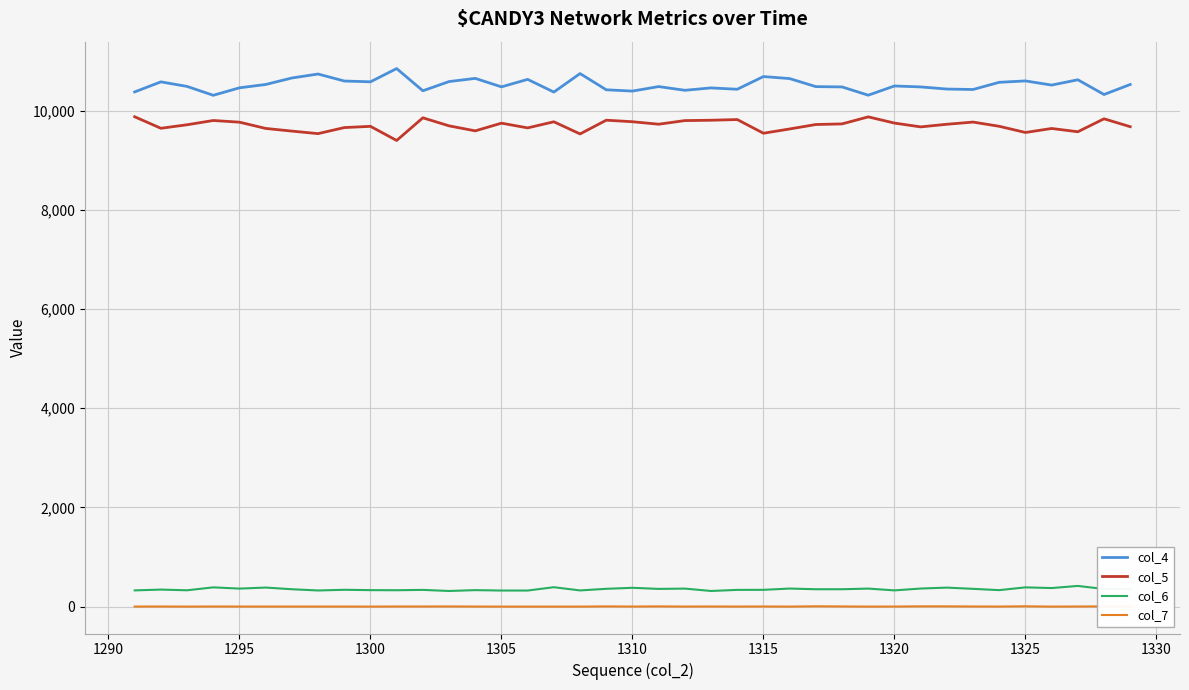

What is the greatest value displayed?

10850